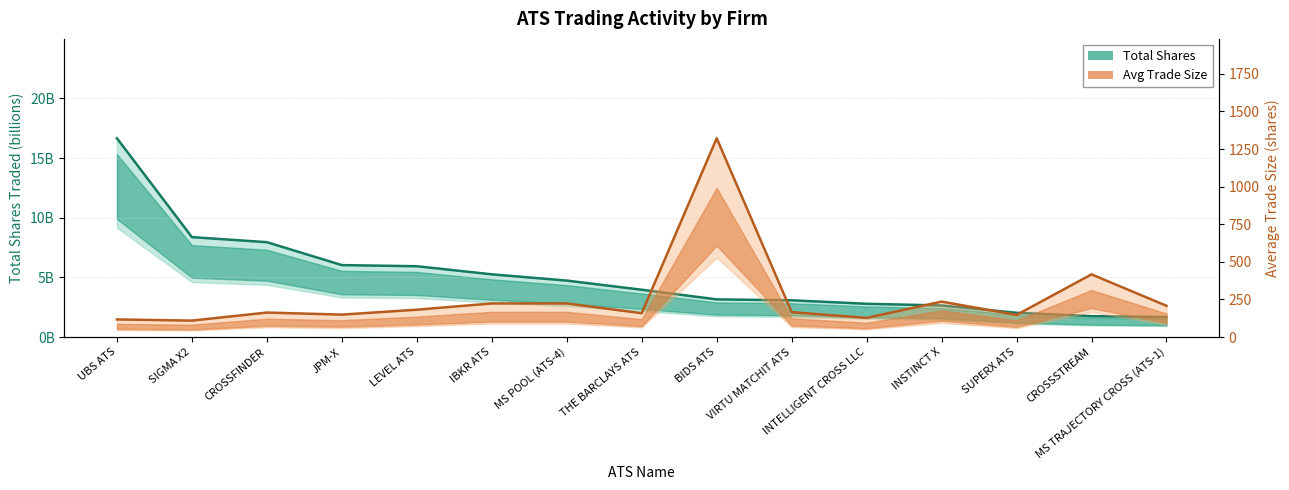

True or false: Average Trade Size and Total Shares intersect in this chart.

False